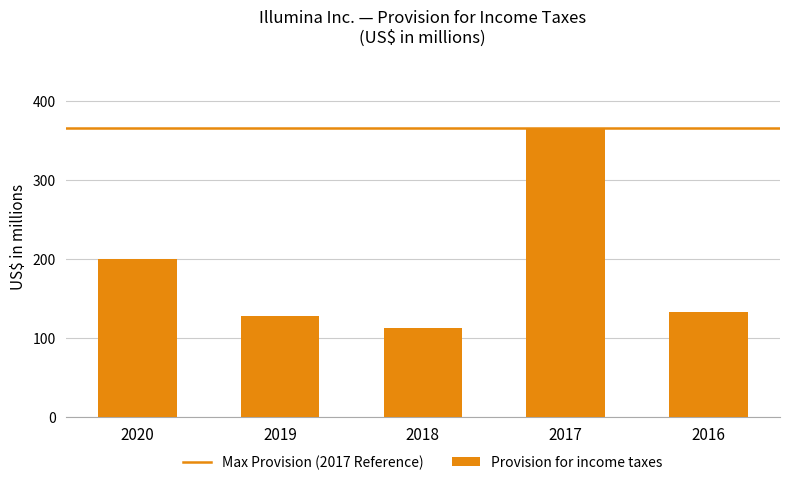

Is it true that the value at 2017 is 365?

True